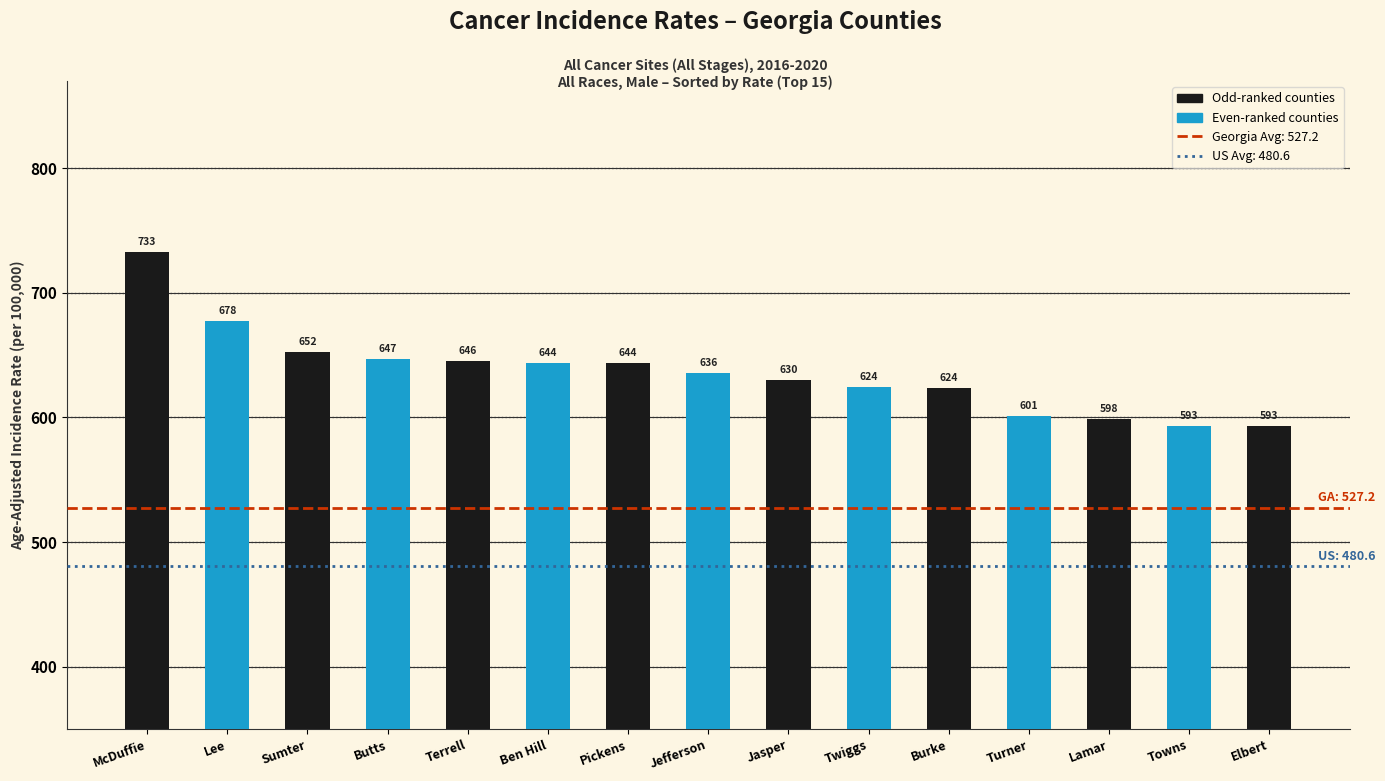

Does the chart contain any negative values?

No